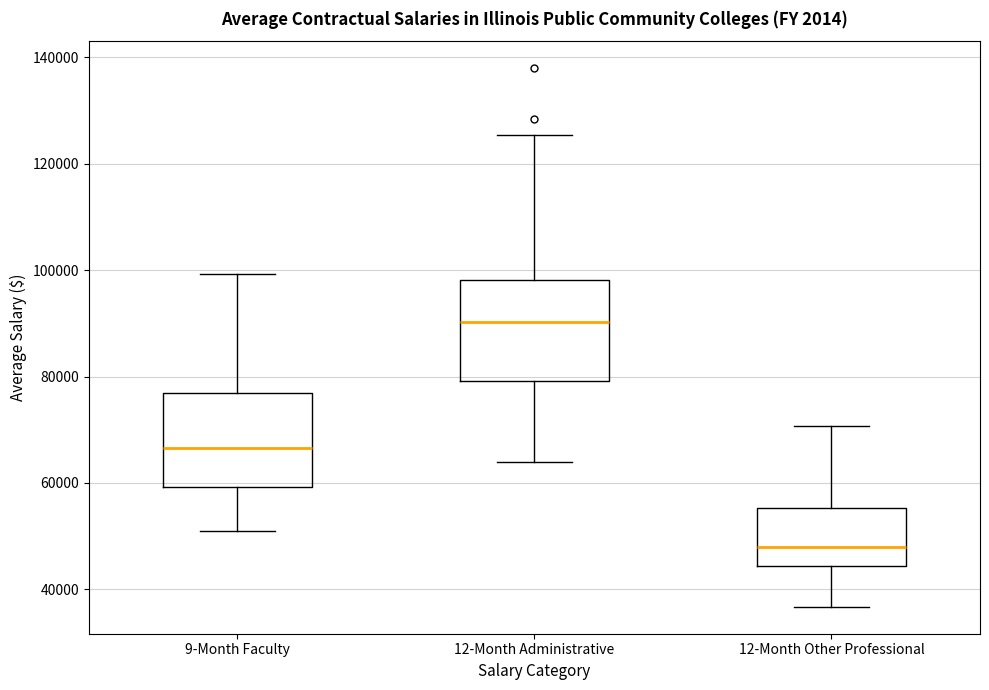

Reading left to right, transcribe this box plot: for each box, give where its median line is, the range the box spans, and where its two whiskers end, as read against the y-axis. The values are not printed on the chart, so give them approximately, as read against the axis.

9-Month Faculty: median 66000, box 60000 to 76000, whiskers 50000 to 100000
12-Month Administrative: median 90000, box 80000 to 98000, whiskers 64000 to 126000
12-Month Other Professional: median 48000, box 44000 to 56000, whiskers 36000 to 70000